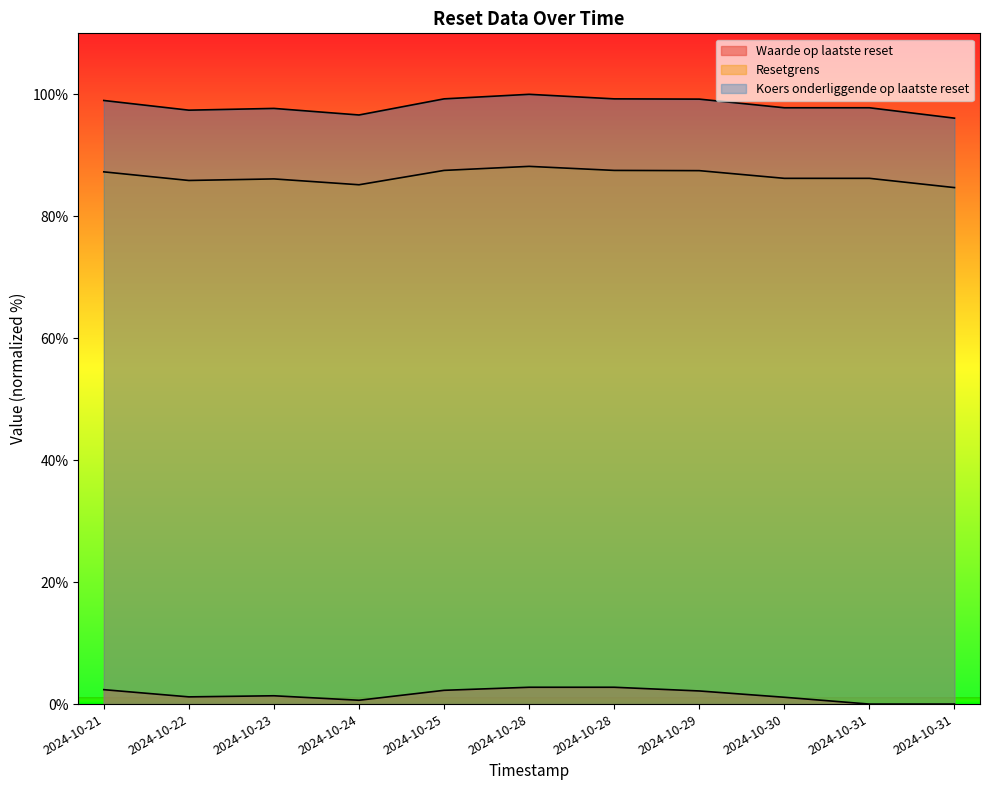

Where is Waarde op laatste reset nearest to the value 1?

2024-10-30